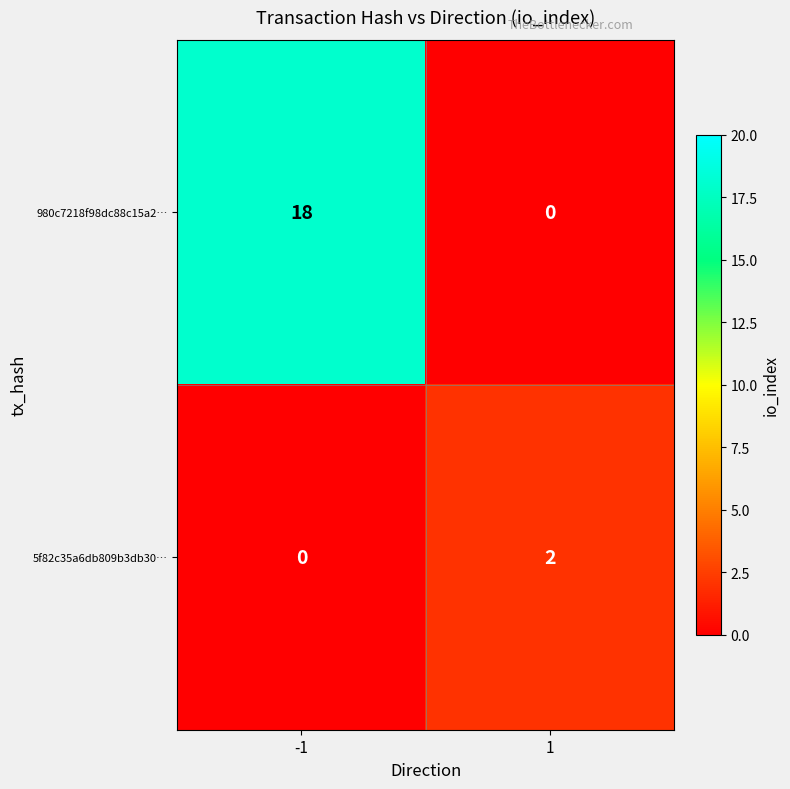

List the series in order of their peak value, highest first.

980c7218f98dc88c15a2…, 5f82c35a6db809b3db30…